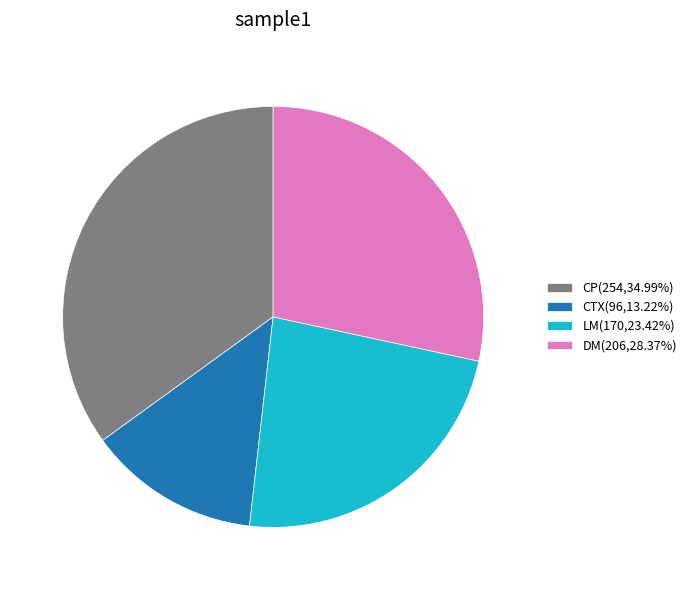

Do LM(170,23.42%) and DM(206,28.37%) together represent more than half of the pie?

Yes